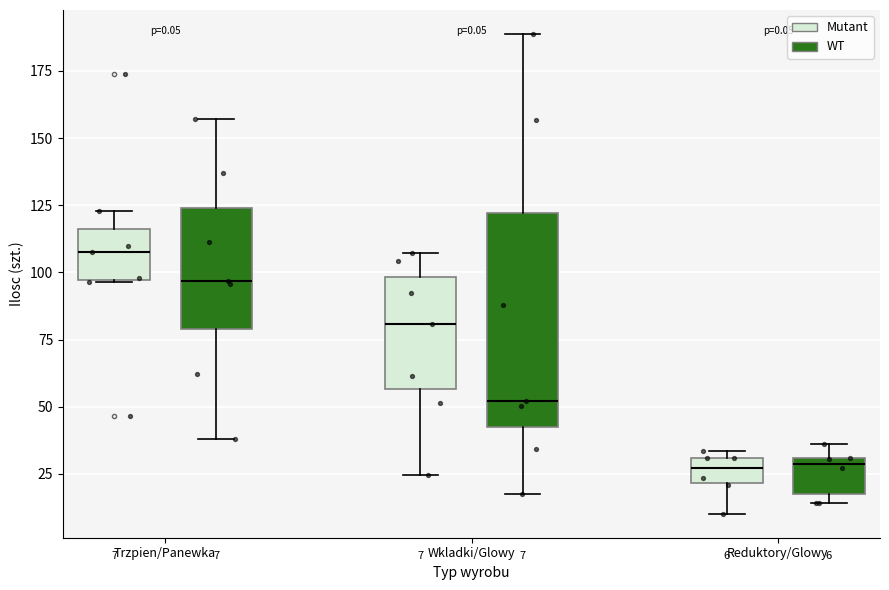

Which box is the tallest, from its lower edge to its upper edge?

Wkladki/Glowy (WT)